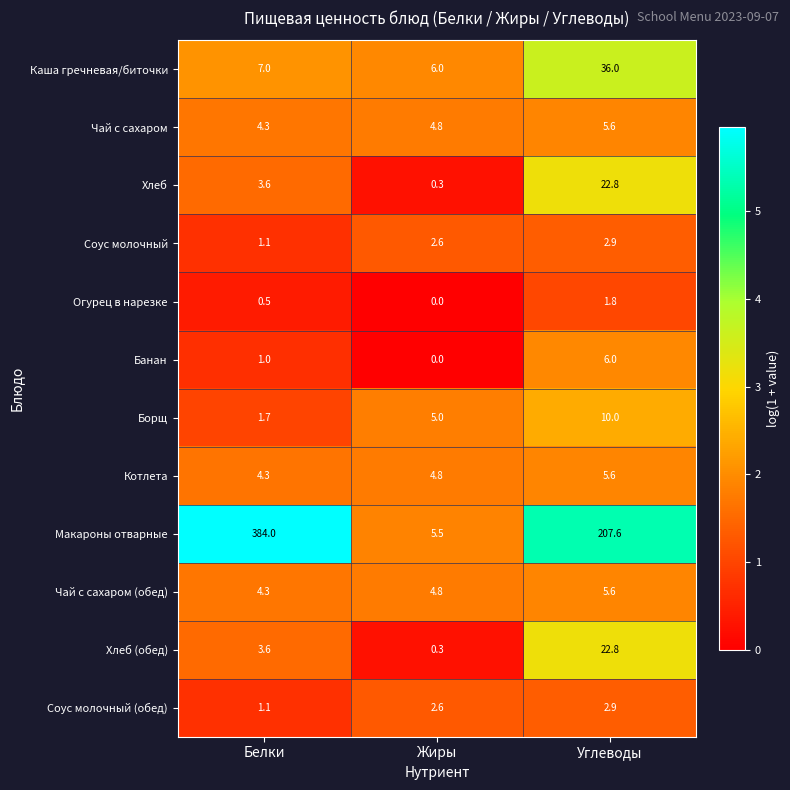

What is the sum of the Банан values at Белки and Жиры?

1.0